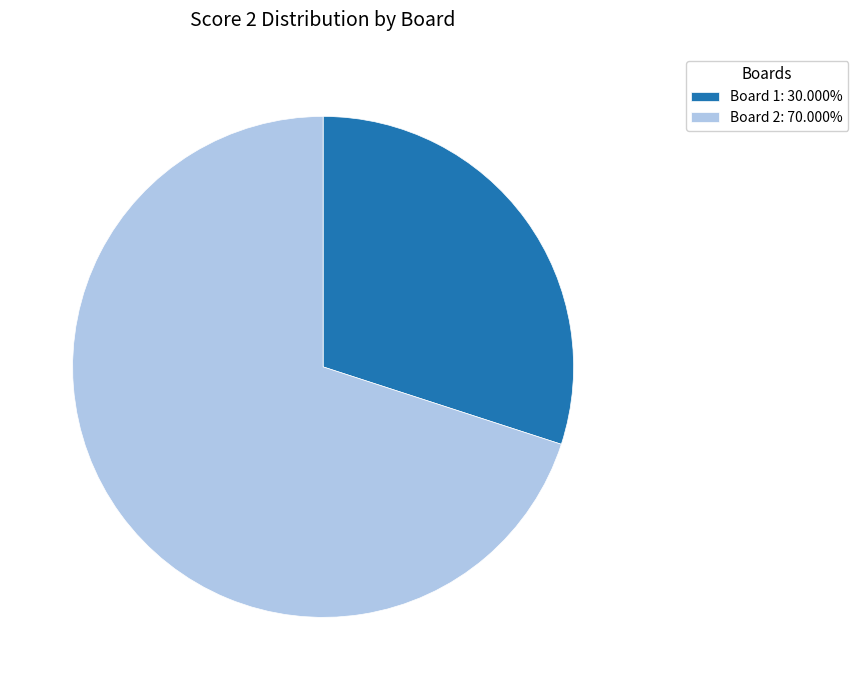

Is the sum of Board 2: 70.000% and Board 1: 30.000% greater than half?

Yes